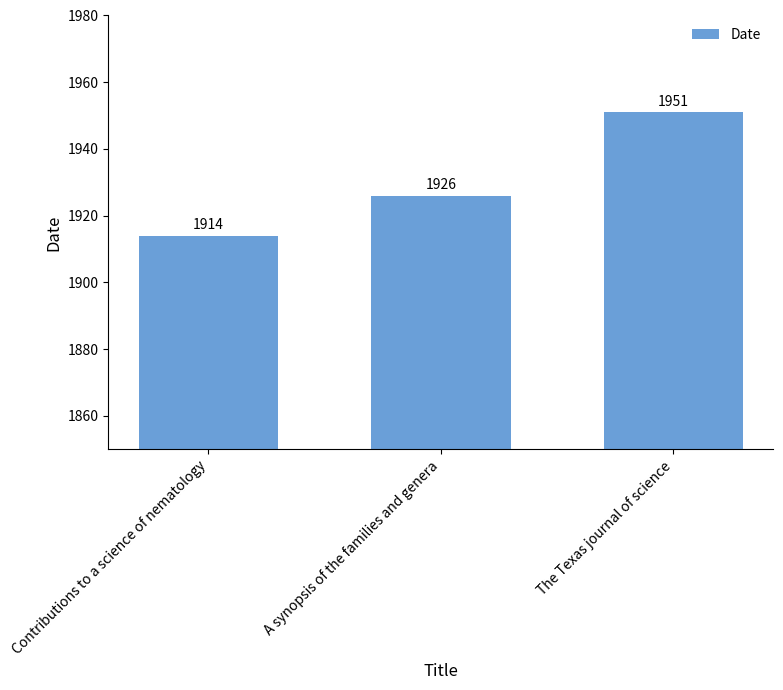

What is the sum of the values at Contributions to a science of nematology and A synopsis of the families and genera?

3840